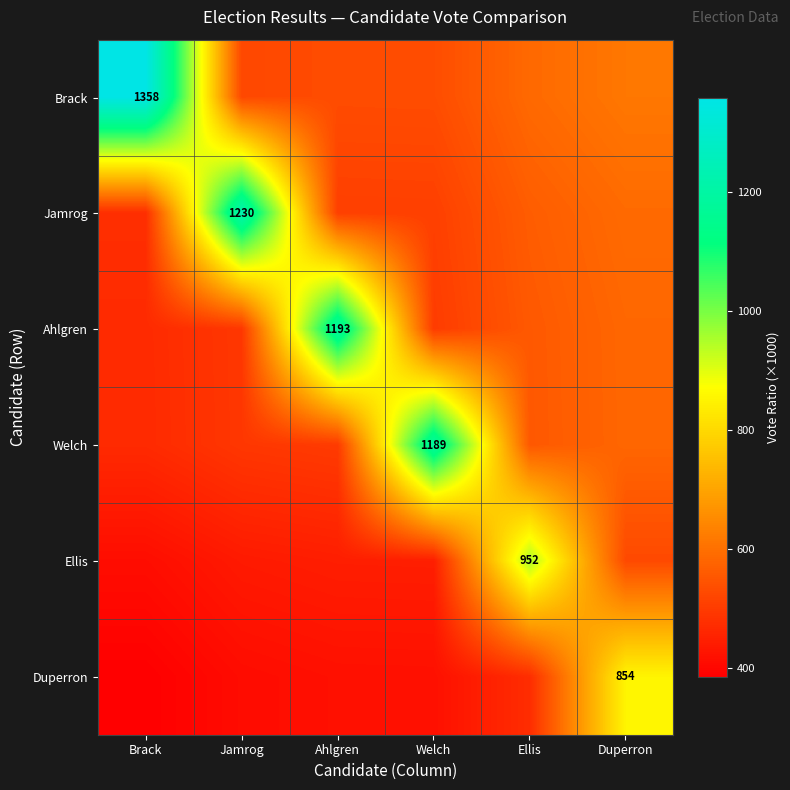

What is the smallest value displayed?

386.1